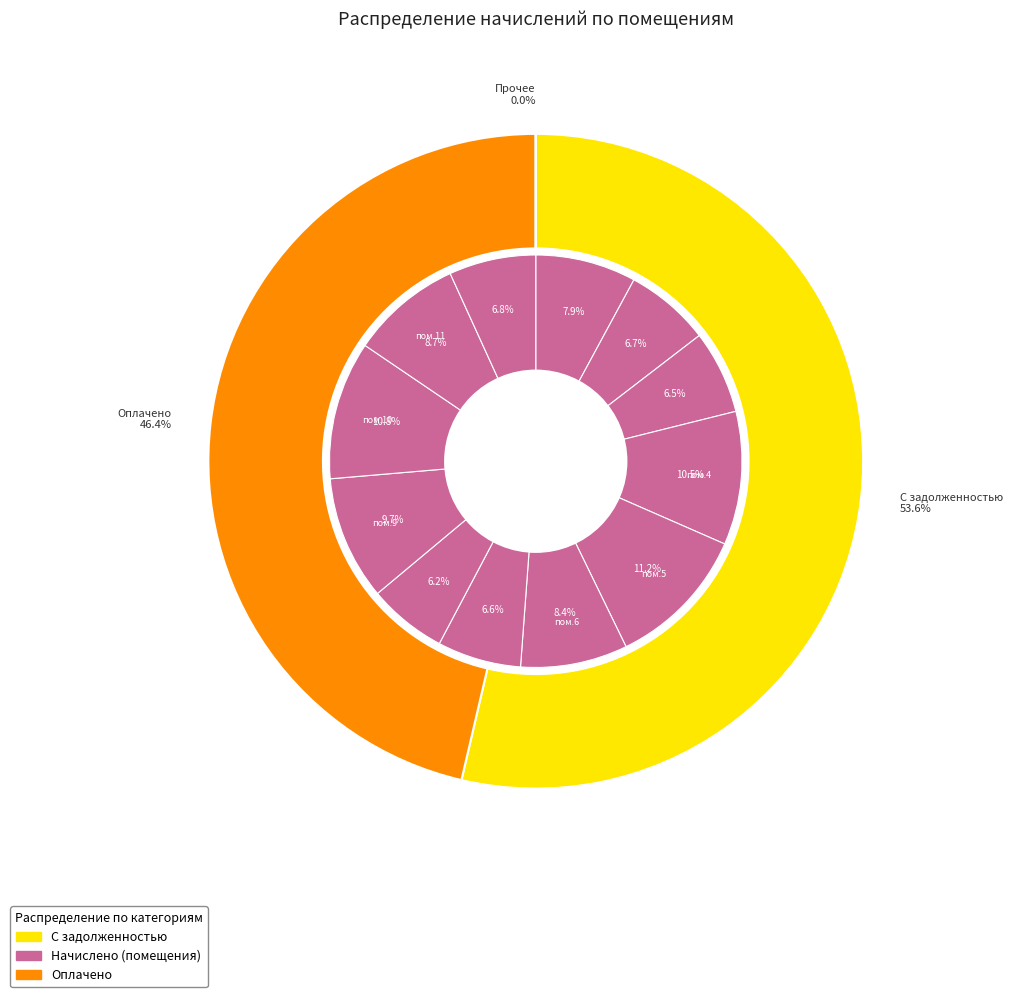

Does 1 represent more than half of the total?

No